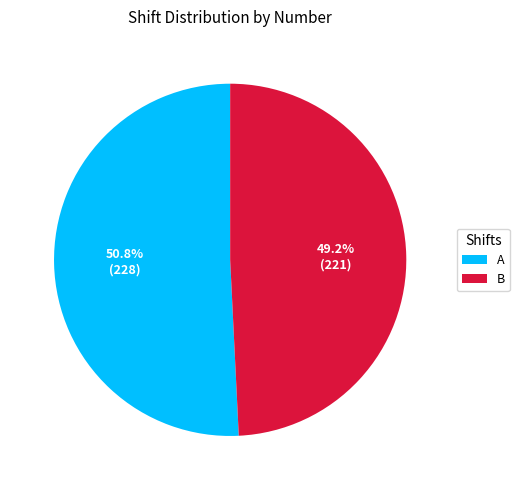

How many segments does this pie chart have?

2